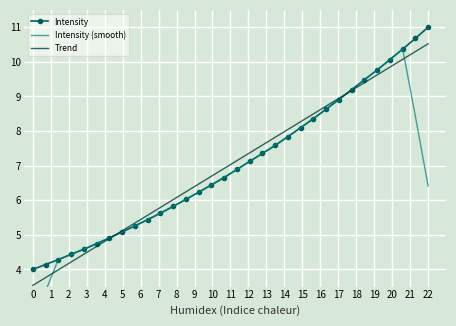

Is it true that Intensity equals 11.0 at 22?

True